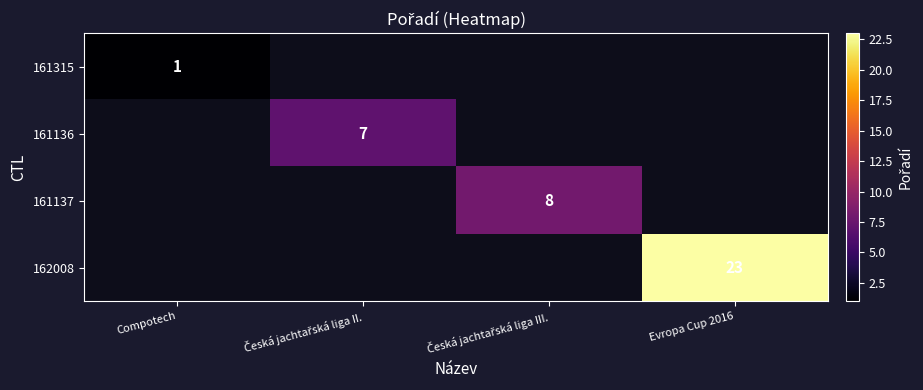

Count the number of categories in the chart.

4